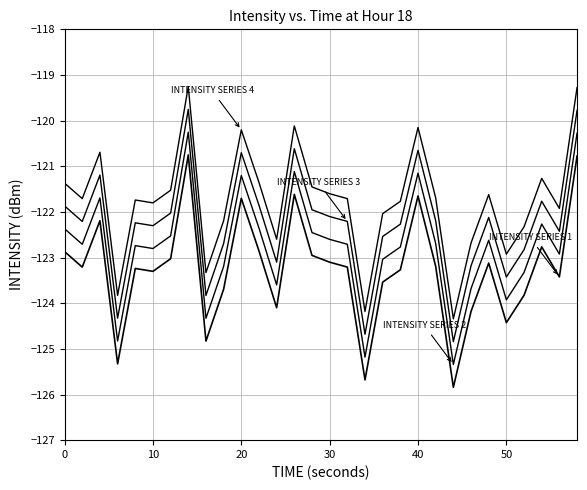

How many lines are shown in the chart?

4